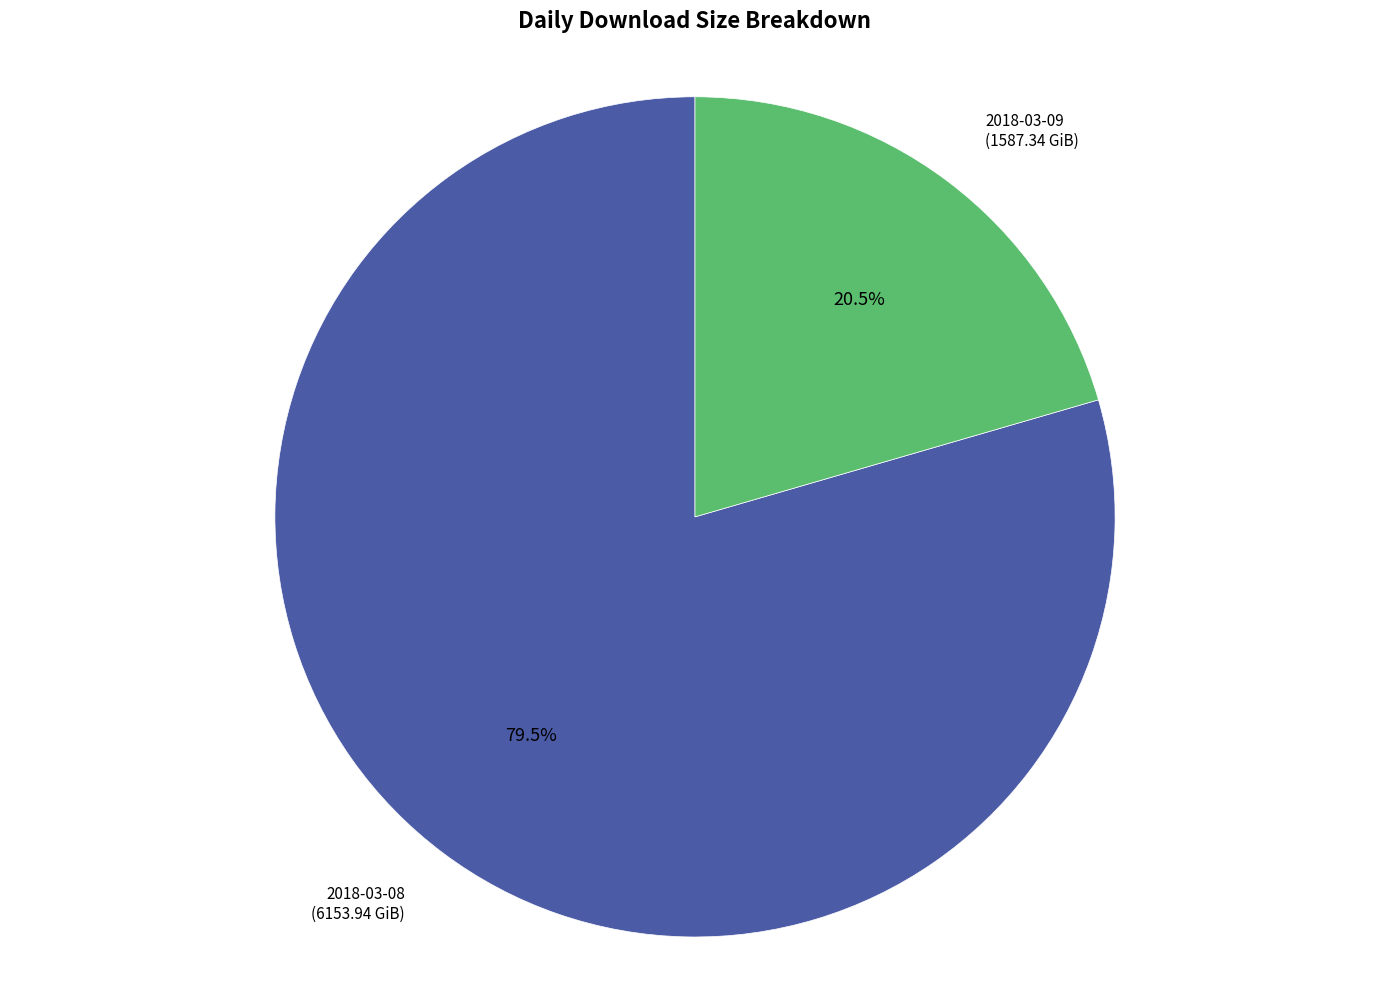

Is there any slice that represents more than half of the pie?

Yes